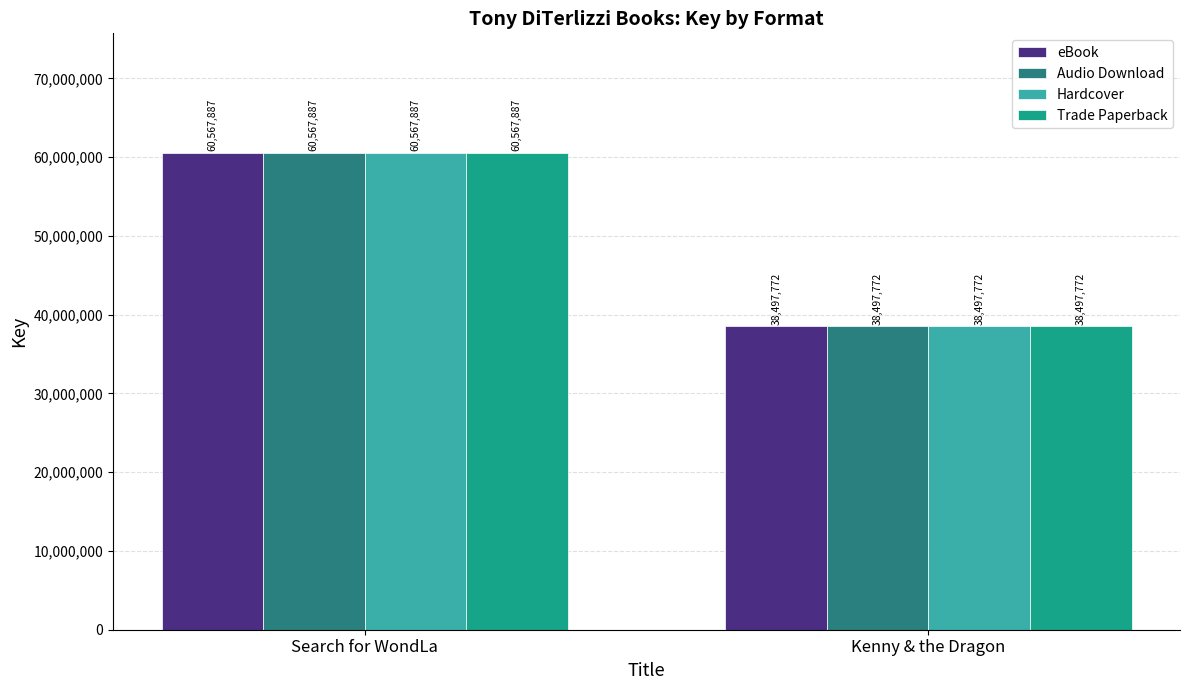

The value of eBook at Search for WondLa is 36894279. True or false?

False